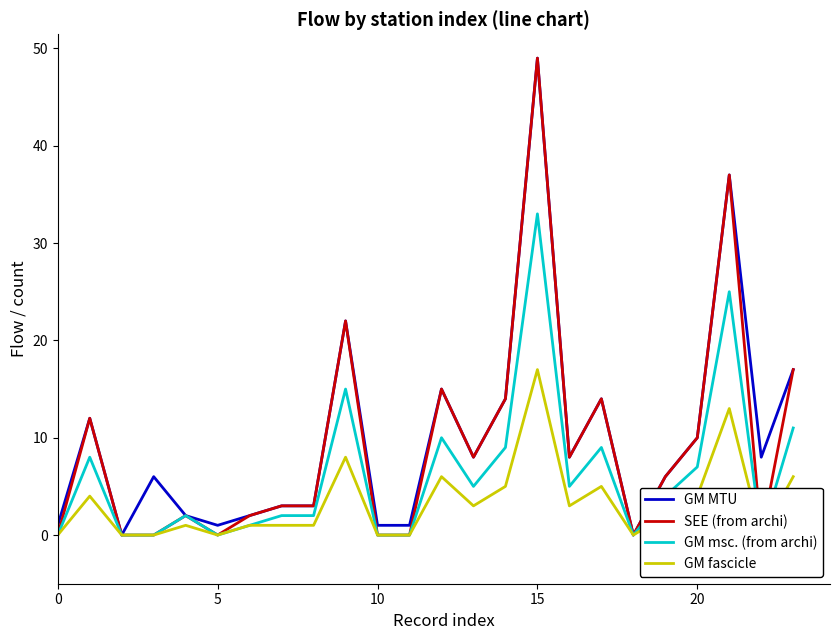

True or false: SEE (from archi) and GM msc. (from archi) cross at least once.

False